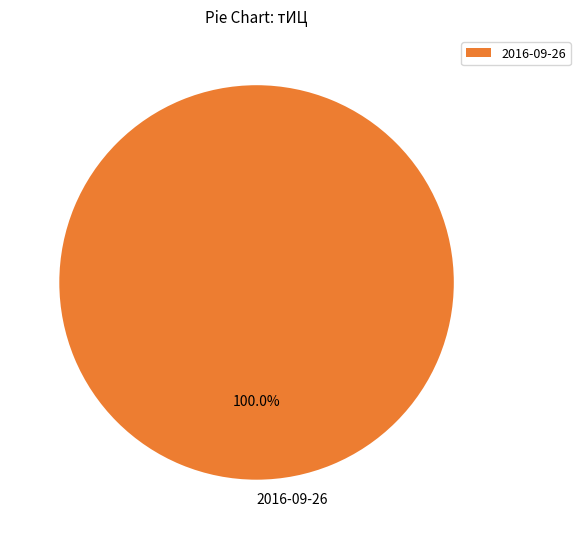

Rank the categories by value from highest to lowest.

2016-09-26